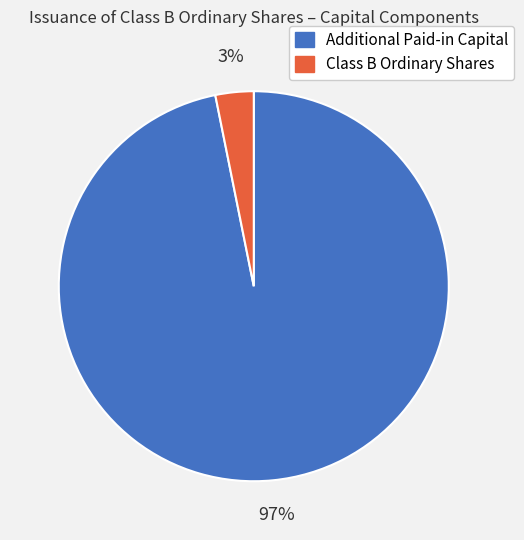

Is the sum of Additional Paid-in Capital and Class B Ordinary Shares greater than half?

Yes